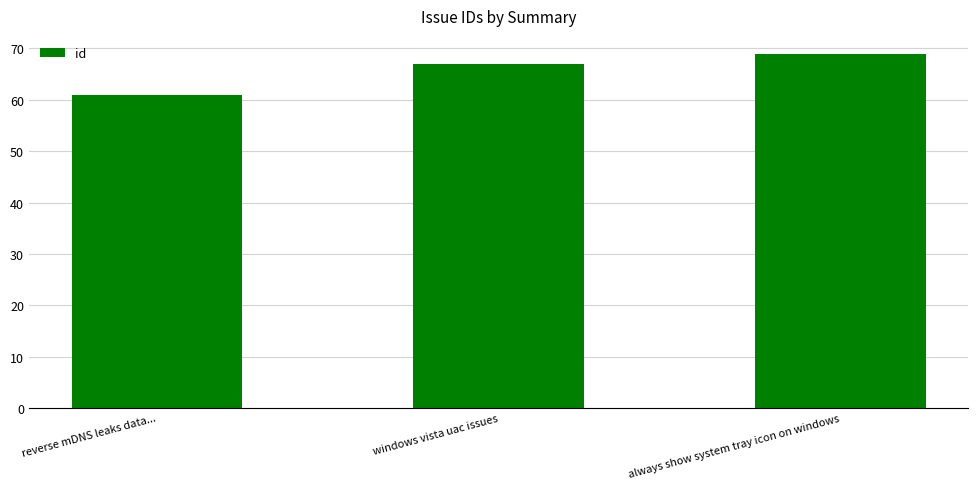

What is the sum of all values?

197